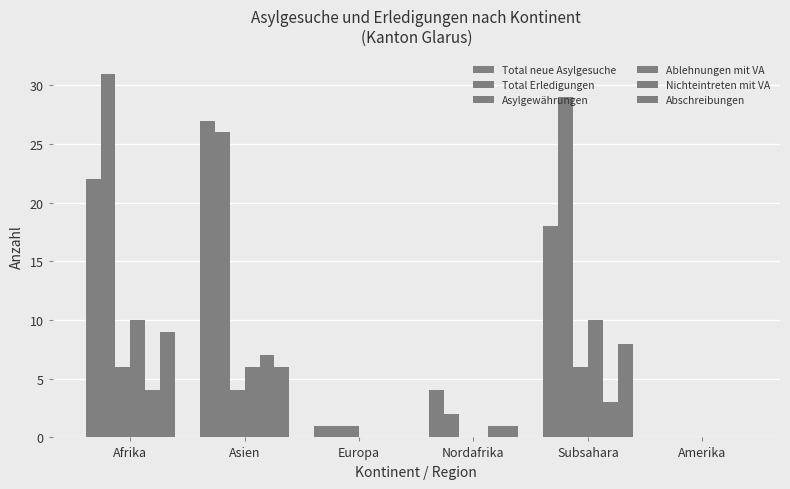

Count the number of data series in this chart.

6